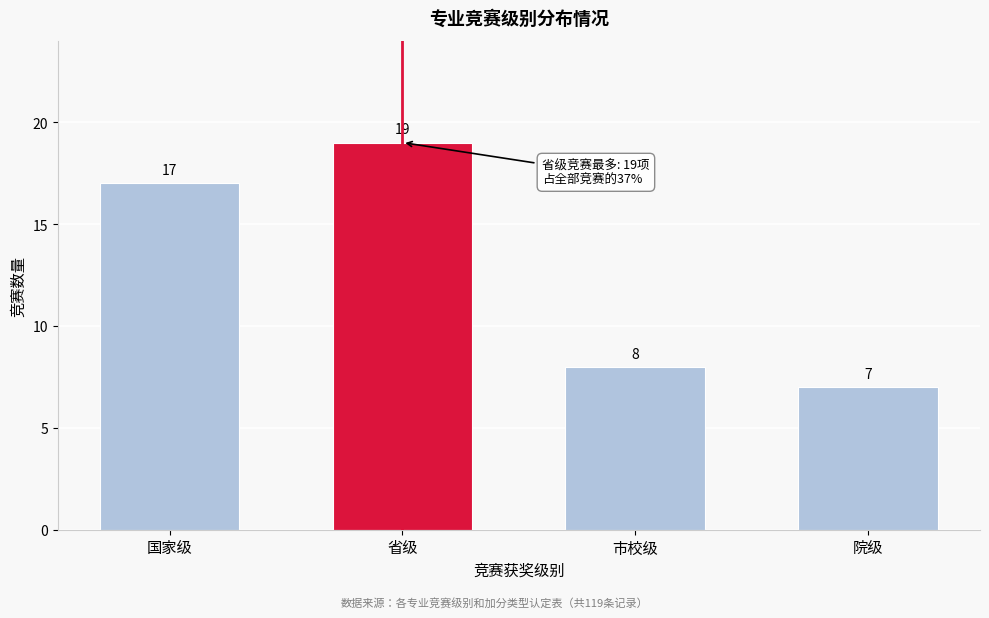

Reading left to right, list all the values displayed in this chart.

17	19	8	7